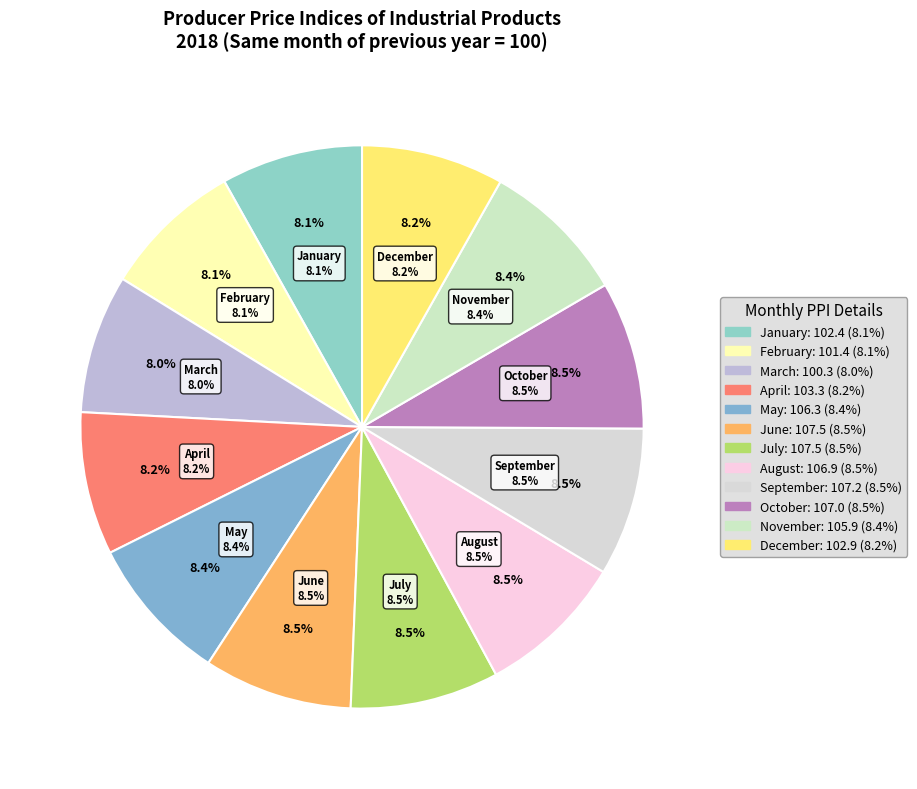

Approximately how many times larger is the value at August compared to July?

1.0